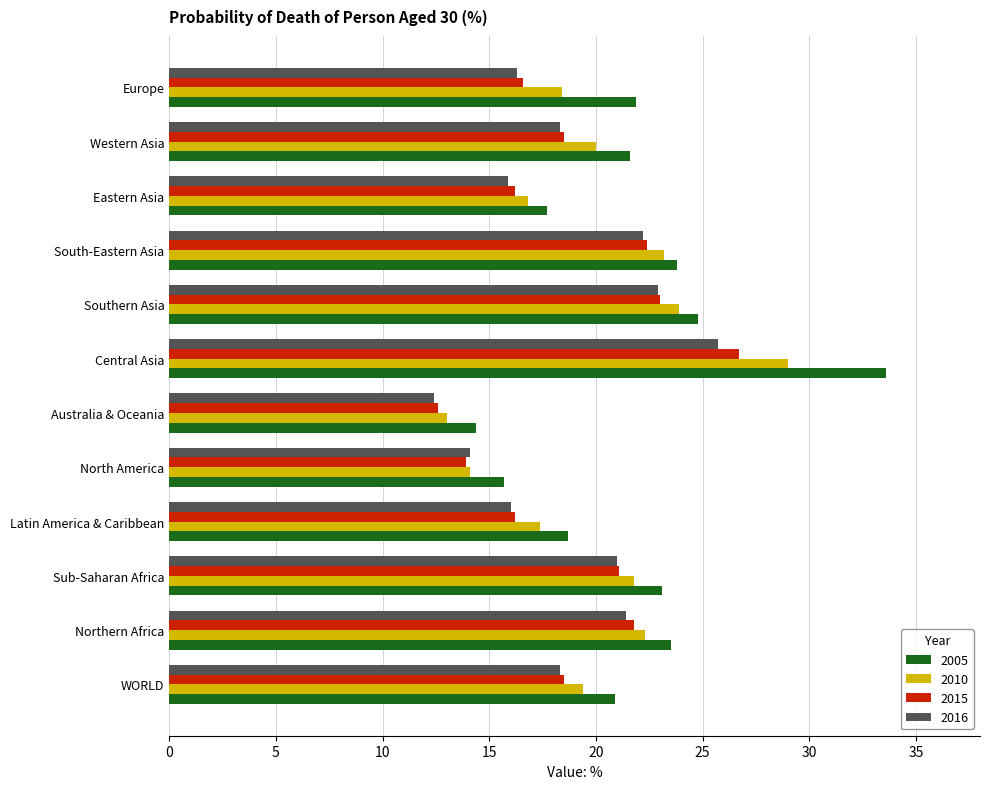

Which label corresponds to the largest value in the chart?

Central Asia